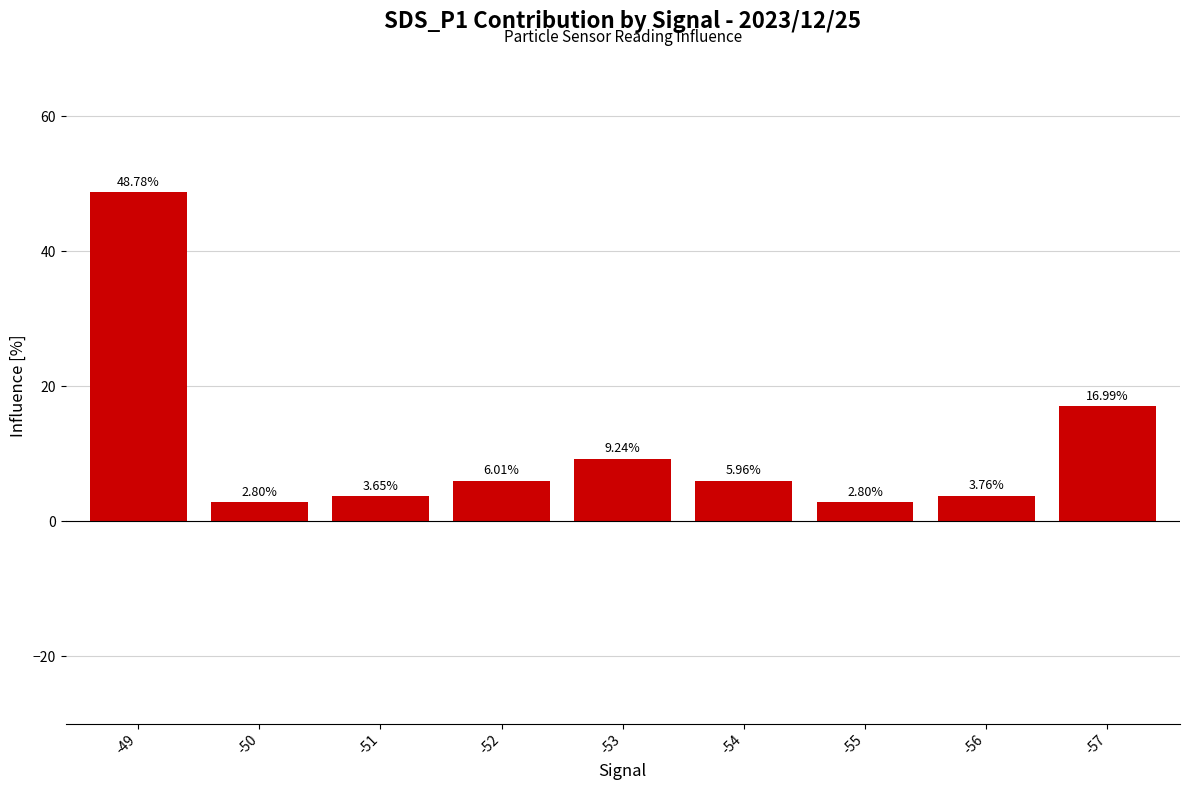

Read the value at -49.

48.8